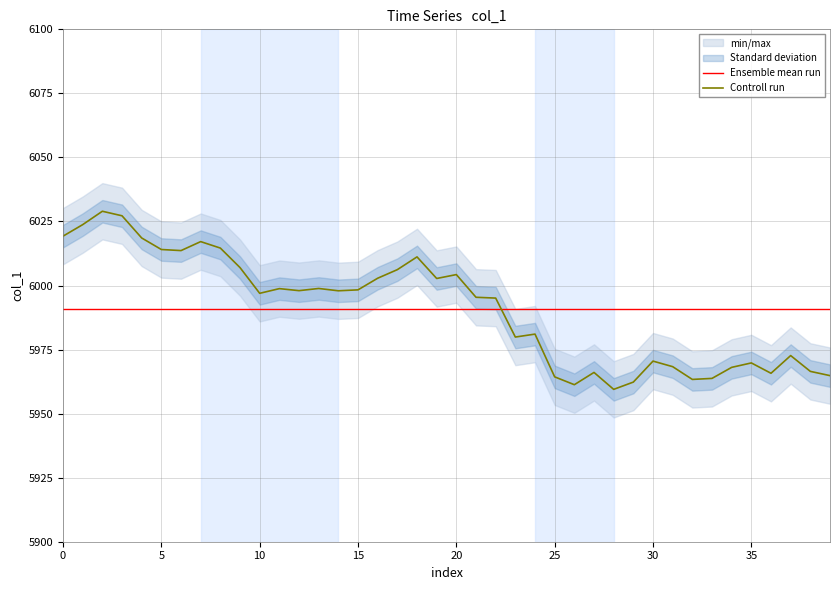

What are all the series names shown in the legend?

Ensemble mean run, Controll run